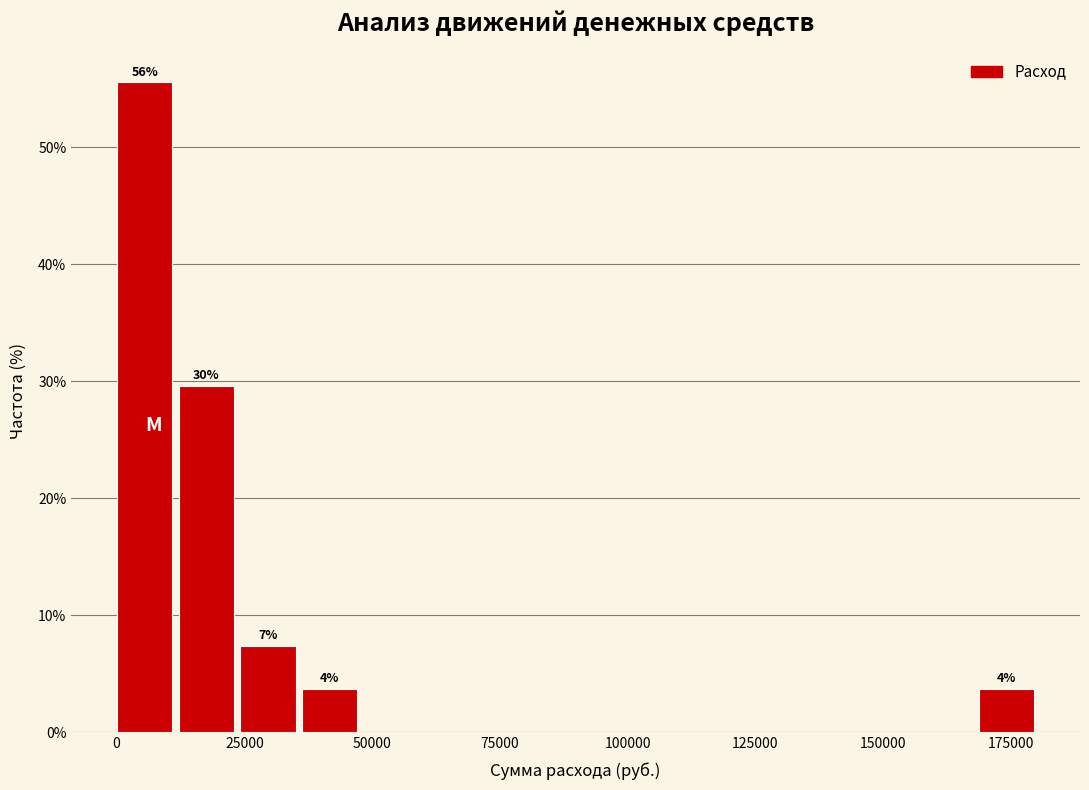

Around what value on the x-axis is the tallest bar? Give the approximate position of its centre, as read against the axis.

5000